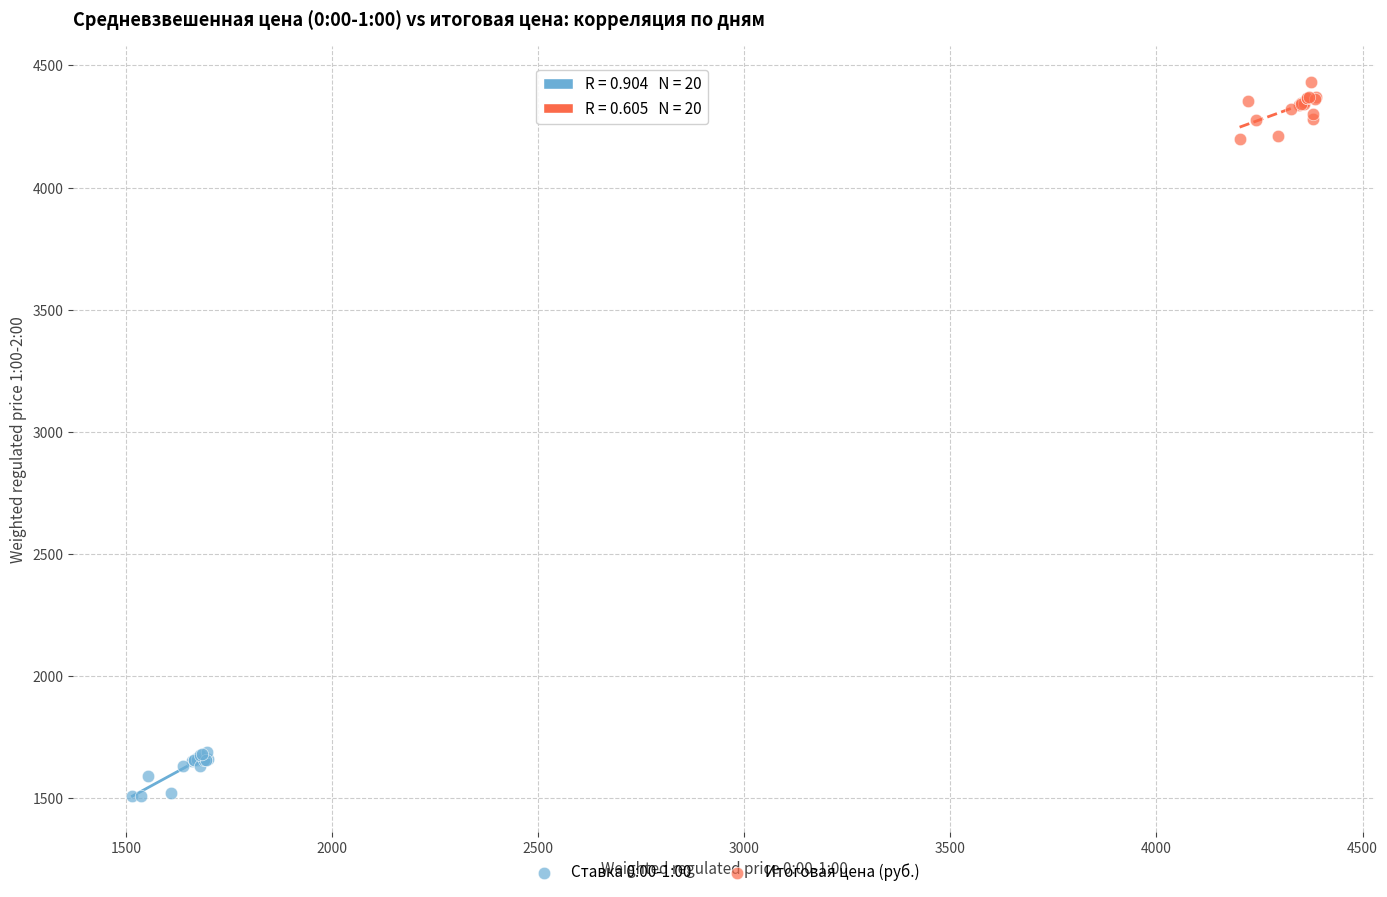

What are all the series names shown in the legend?

Ставка 0:00-1:00, Итоговая цена (руб.)